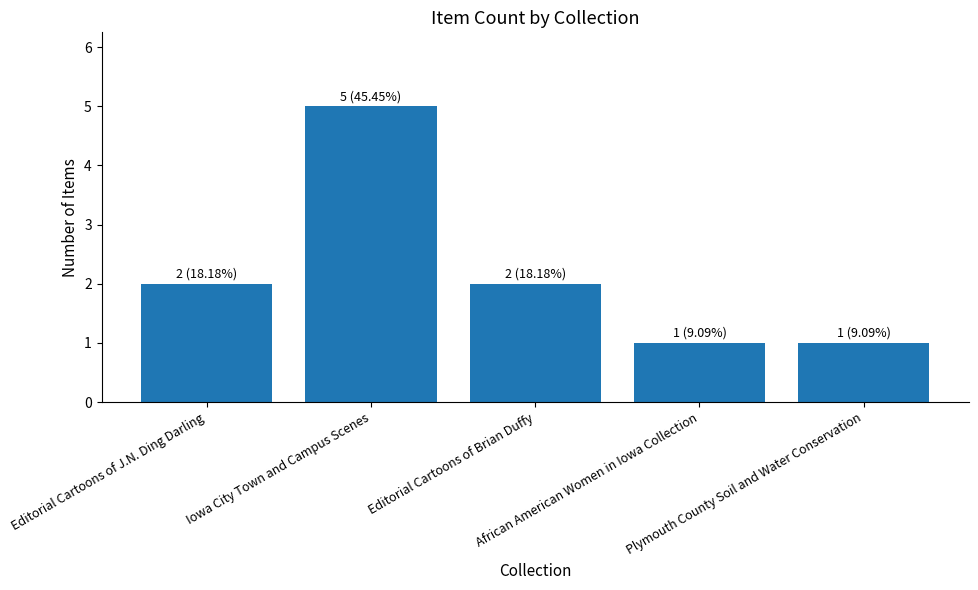

What is the difference between the maximum and minimum values?

4